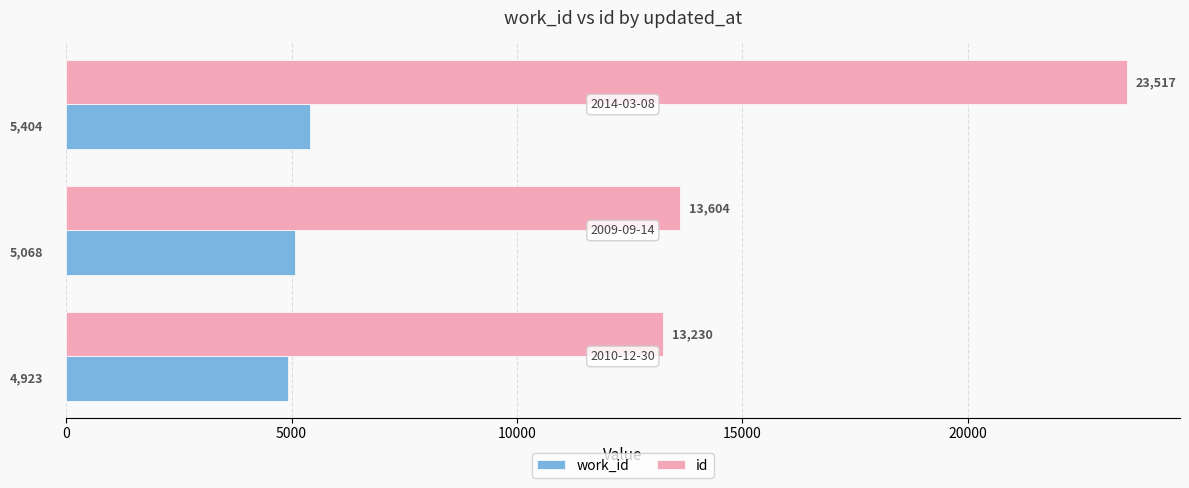

How many work_id values are between 4923 and 5404?

3